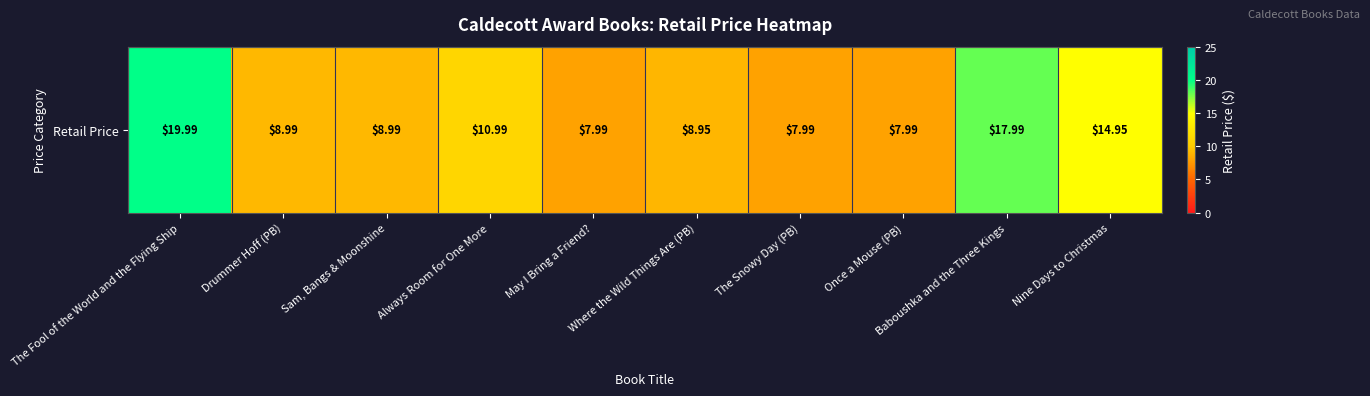

How many data points are above 8?

7